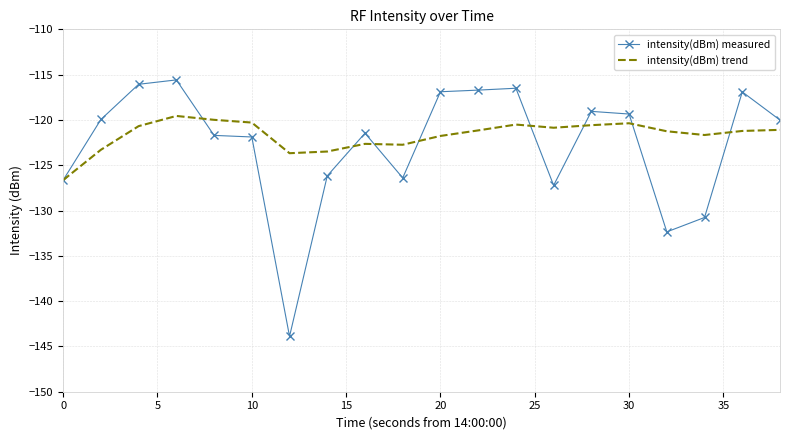

What is the difference between the maximum and minimum values in the intensity(dBm) measured series?

28.3